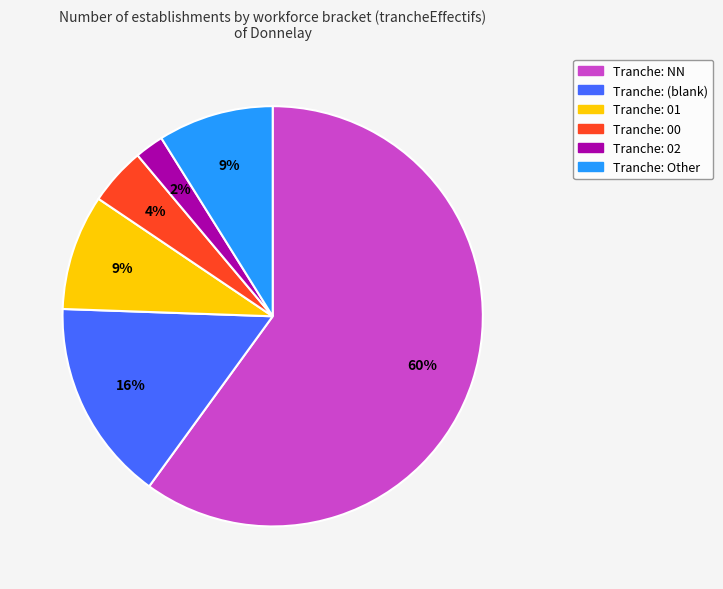

Does any single category account for the majority?

Yes